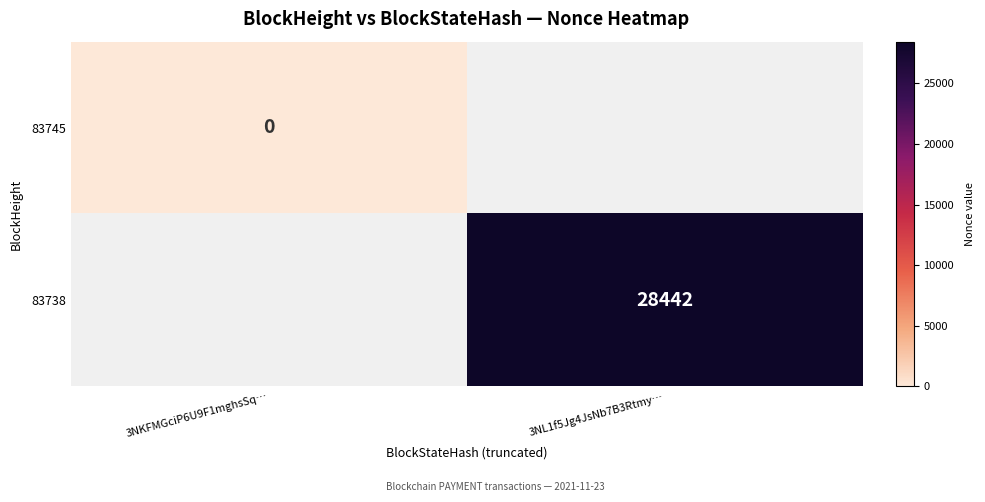

The 83738 series shows 28442 at 3NL1f5Jg4JsNb7B3Rtmy…. True or false?

True